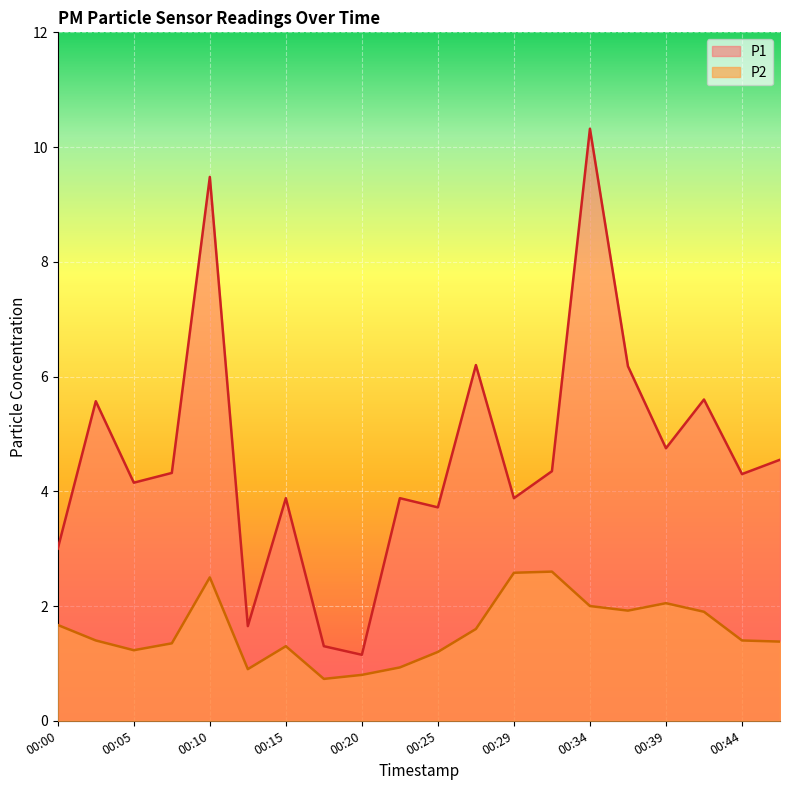

Which series has the largest range (max minus min)?

P1